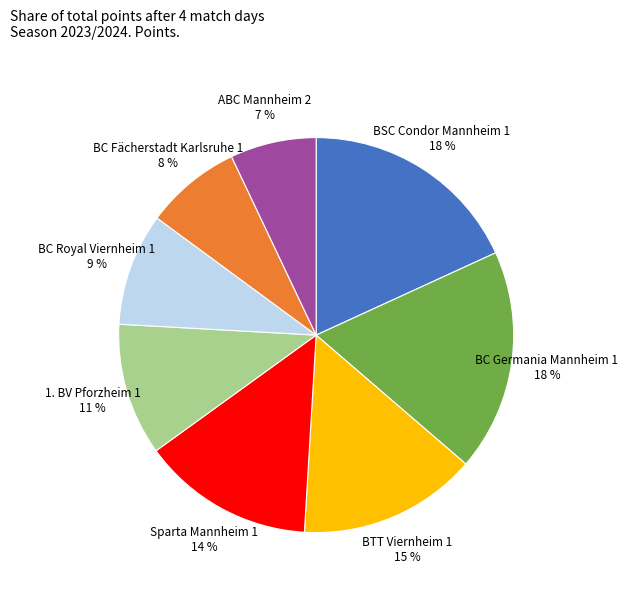

Combined, do BC Fächerstadt Karlsruhe 1 and Sparta Mannheim 1 account for over 50%?

No